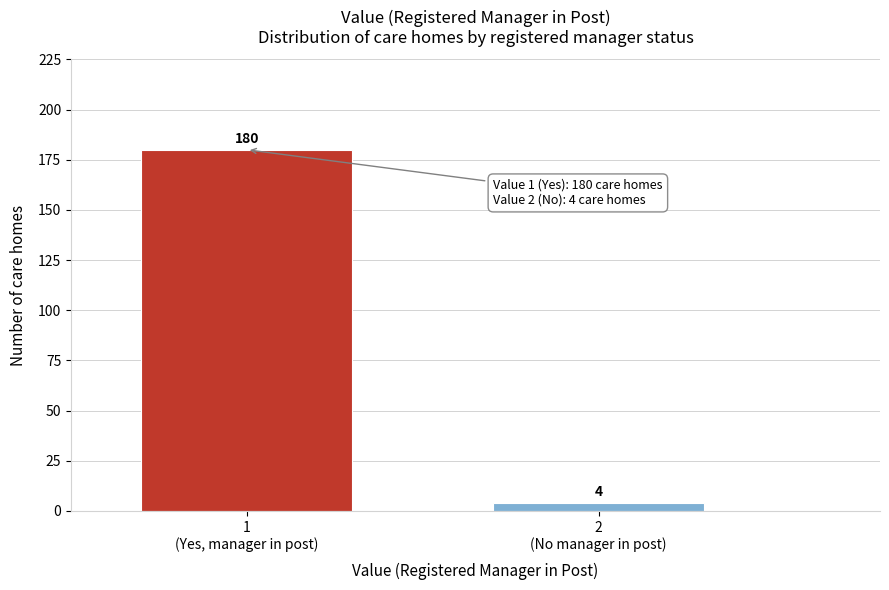

Reading left to right, extract all data points from this chart.

180	4